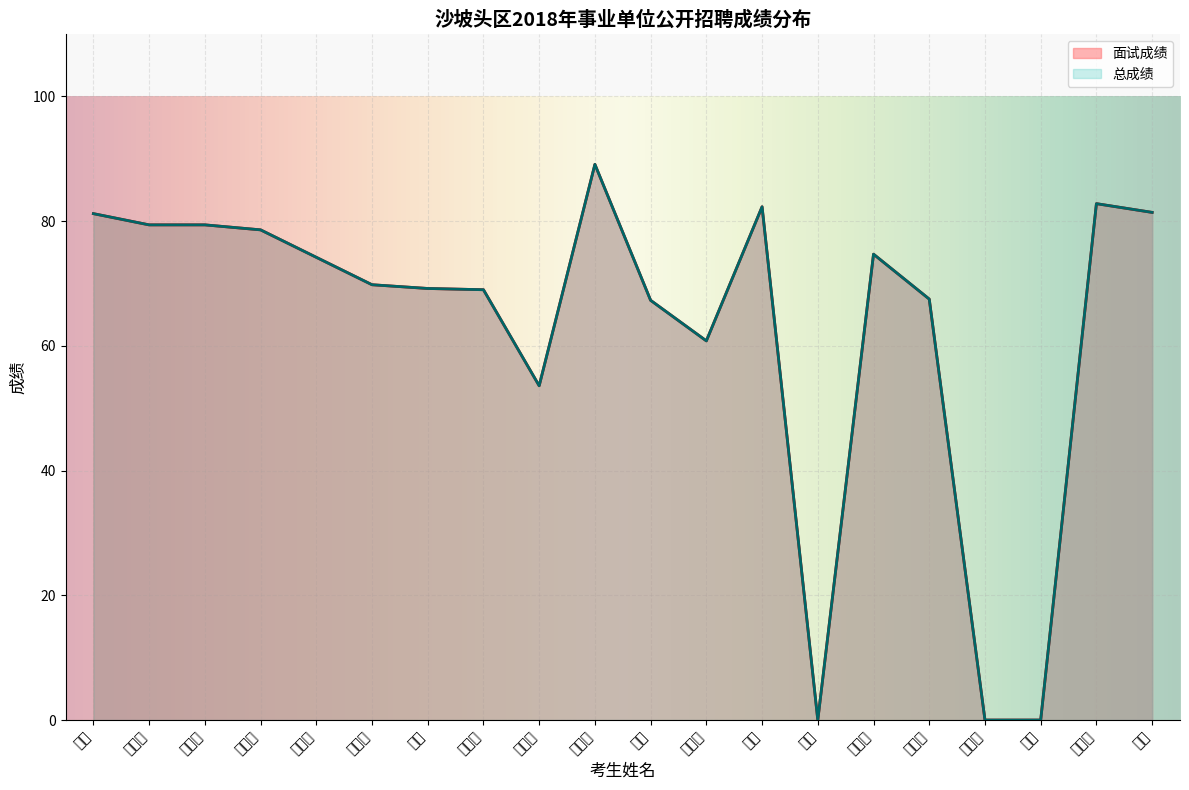

At which label is 总成绩 closest to 44?

杨雪瑶